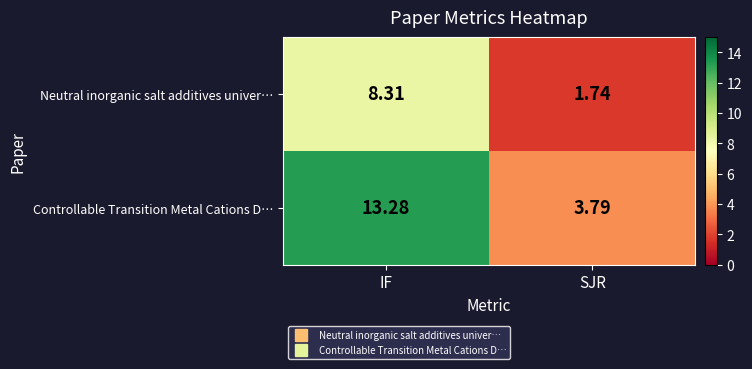

Is the value of Neutral inorganic salt additives univer… at SJR greater than the value of Controllable Transition Metal Cations D… at SJR?

No